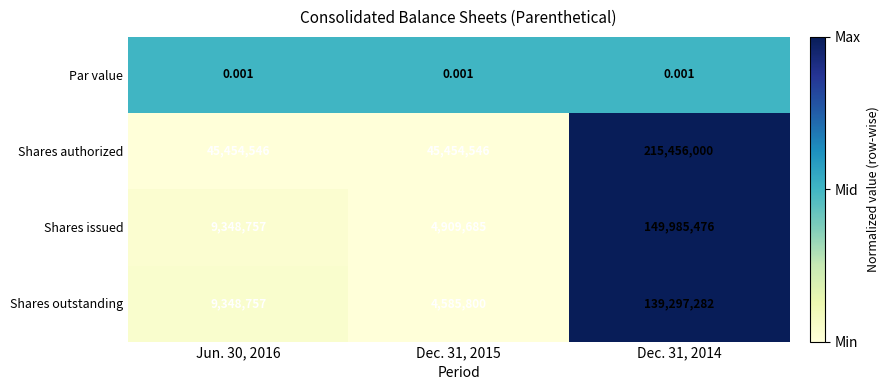

Which series changed the most between Jun. 30, 2016 and Dec. 31, 2014?

Shares authorized